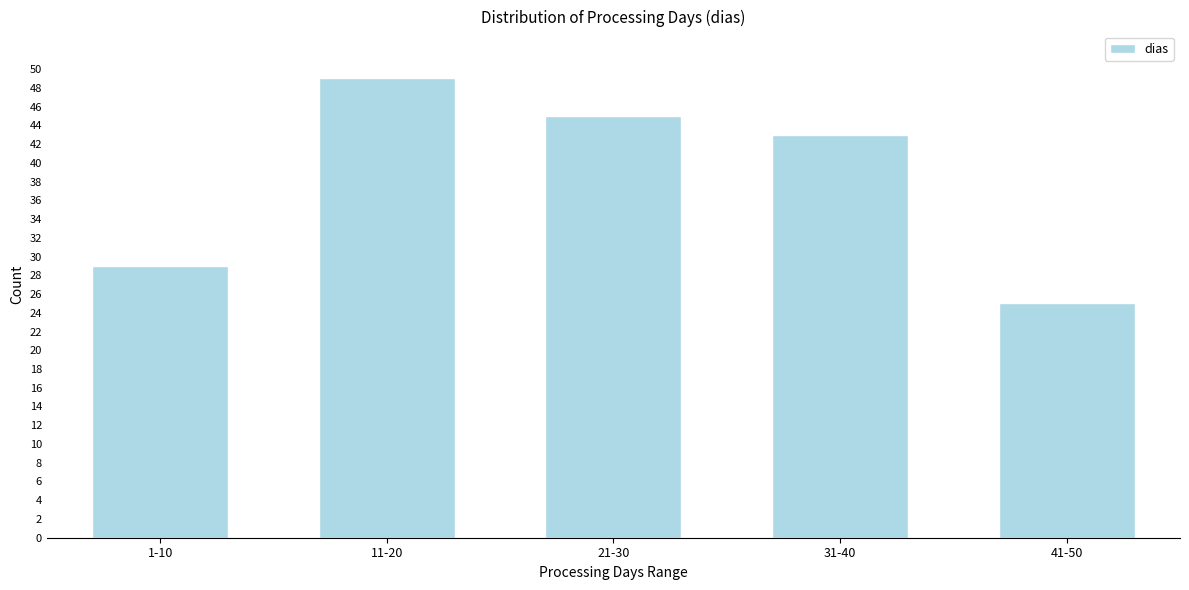

Reading left to right, list all the values displayed in this chart.

29	49	45	43	25